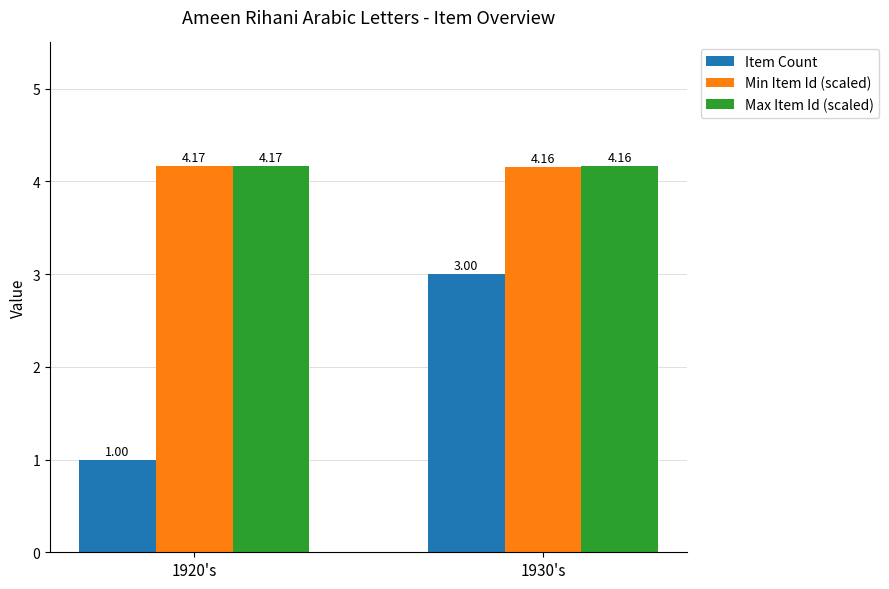

How many groups of bars are there?

2